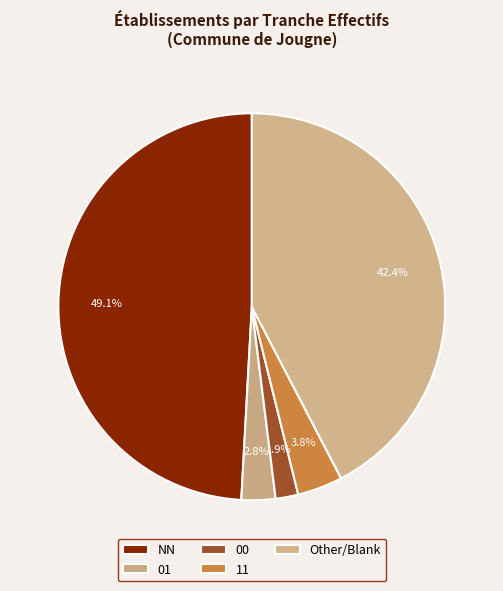

How many slices are in this pie chart?

5